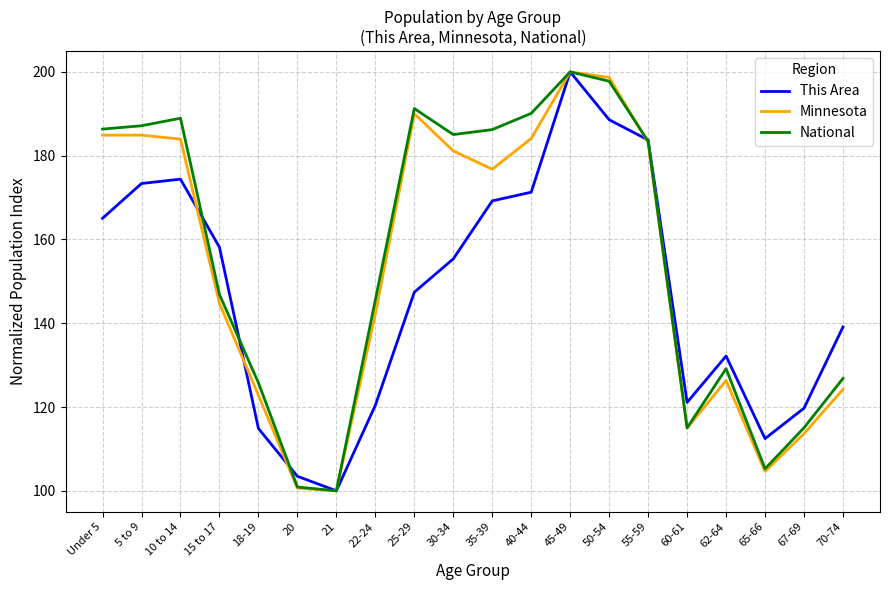

What is the difference between the highest and lowest values at 50-54?

10.1